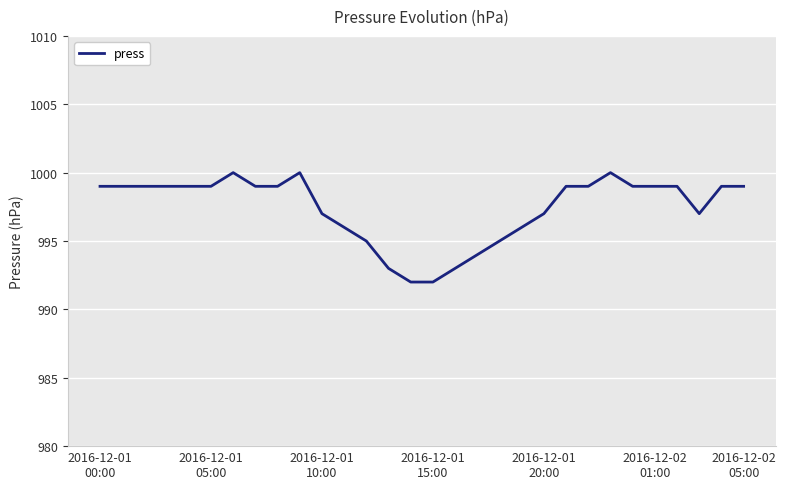

What is the average value?

997